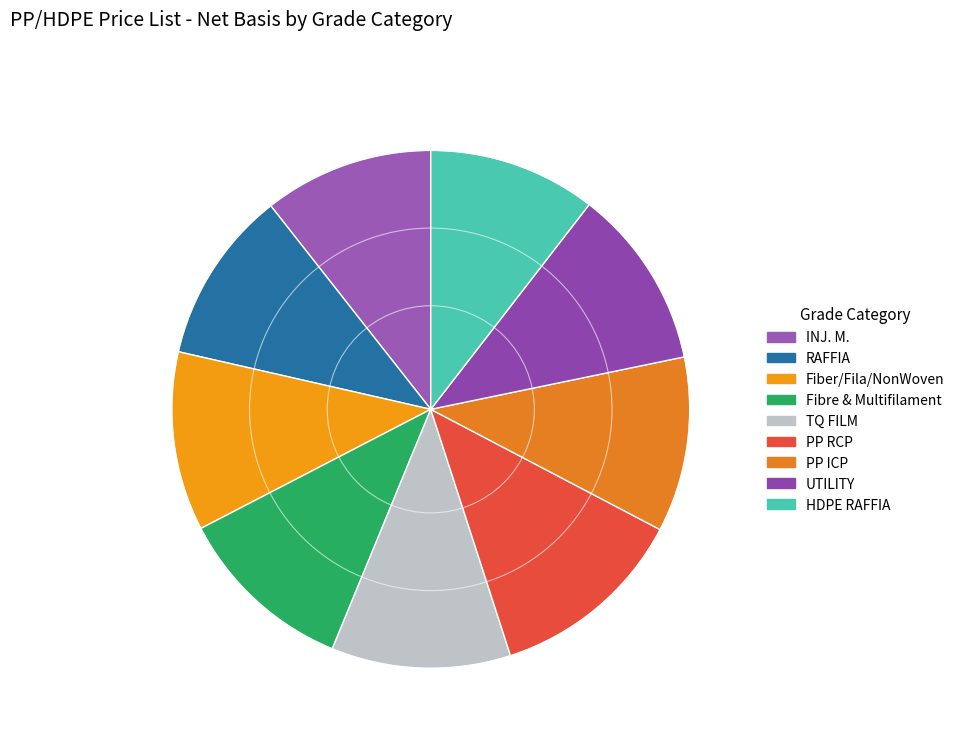

What is the smallest slice in the pie chart?

HDPE RAFFIA